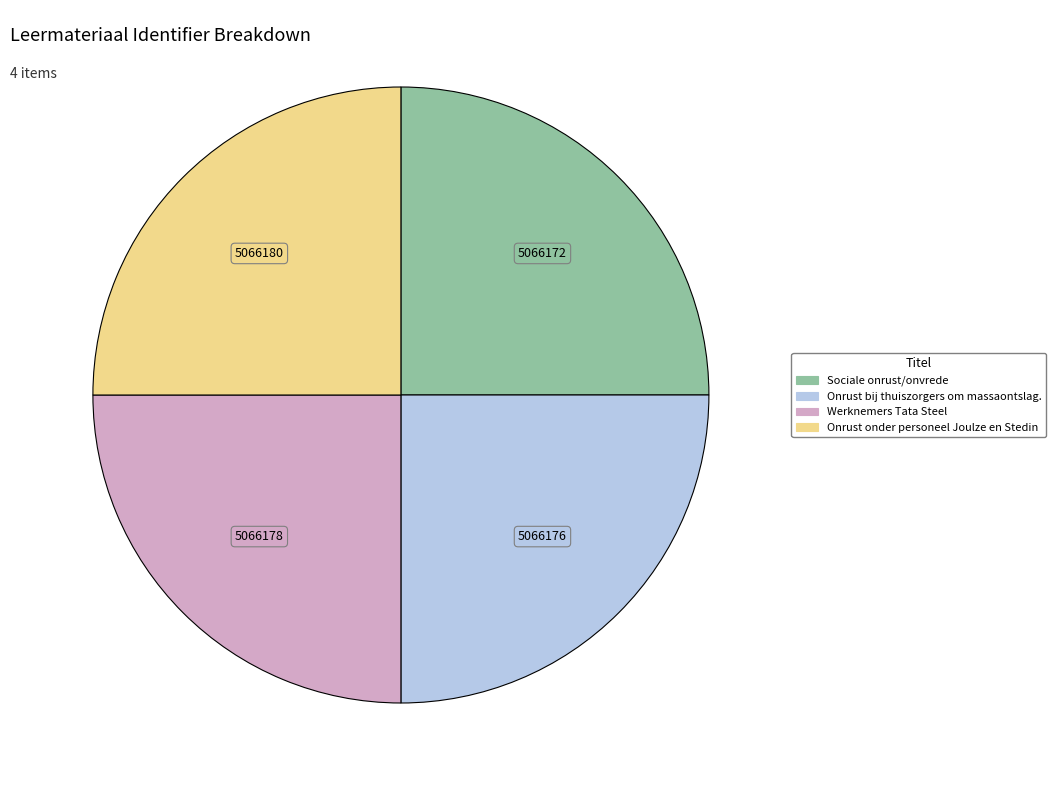

How many slices are in this pie chart?

4